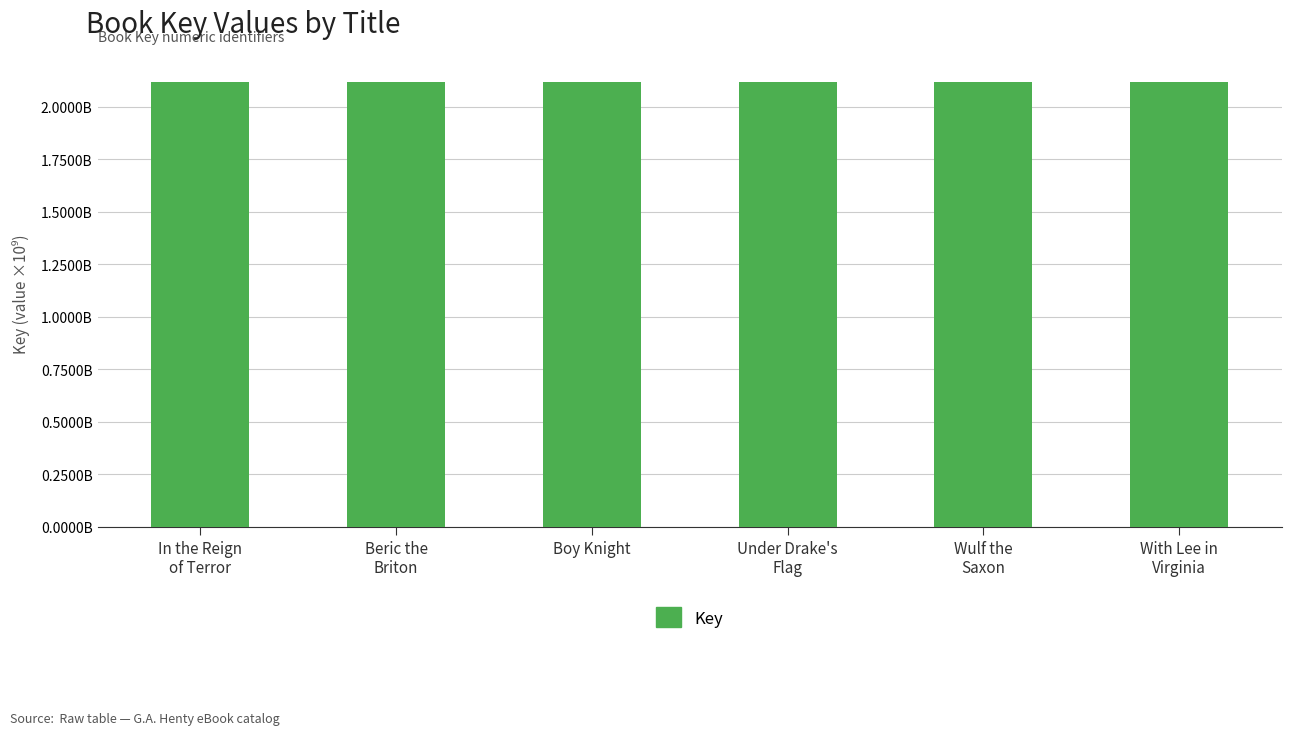

Does the chart contain any negative values?

No